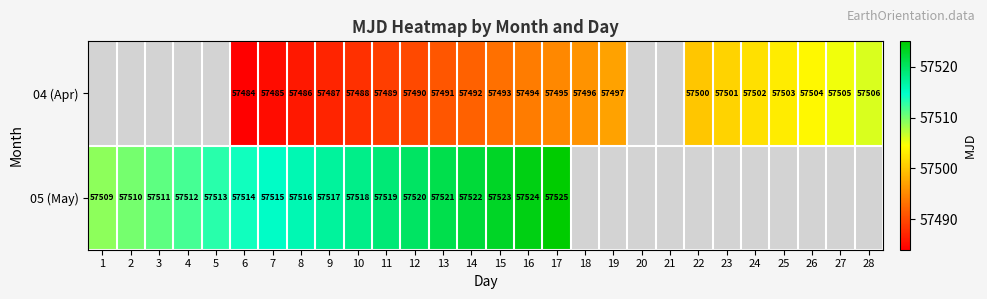

What is the minimum value shown in the chart?

57484.0